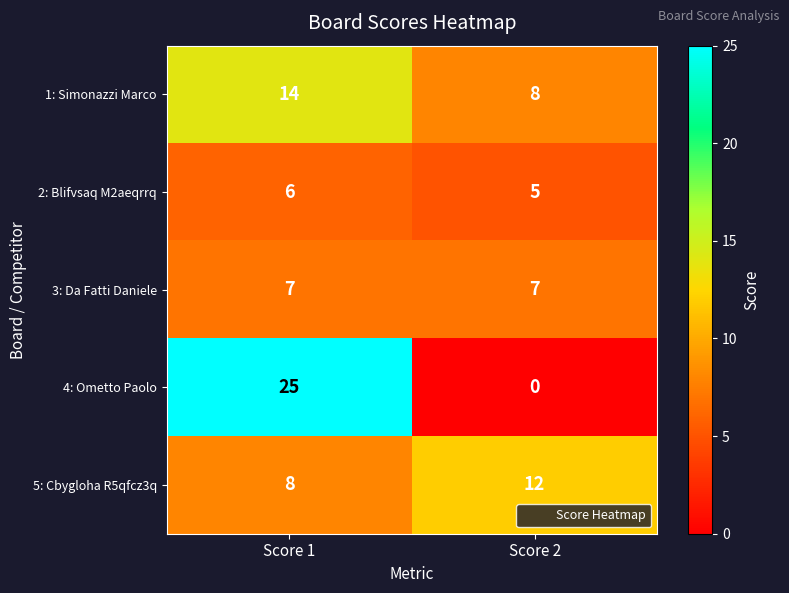

What is the difference between the highest and lowest values at Score 2?

12